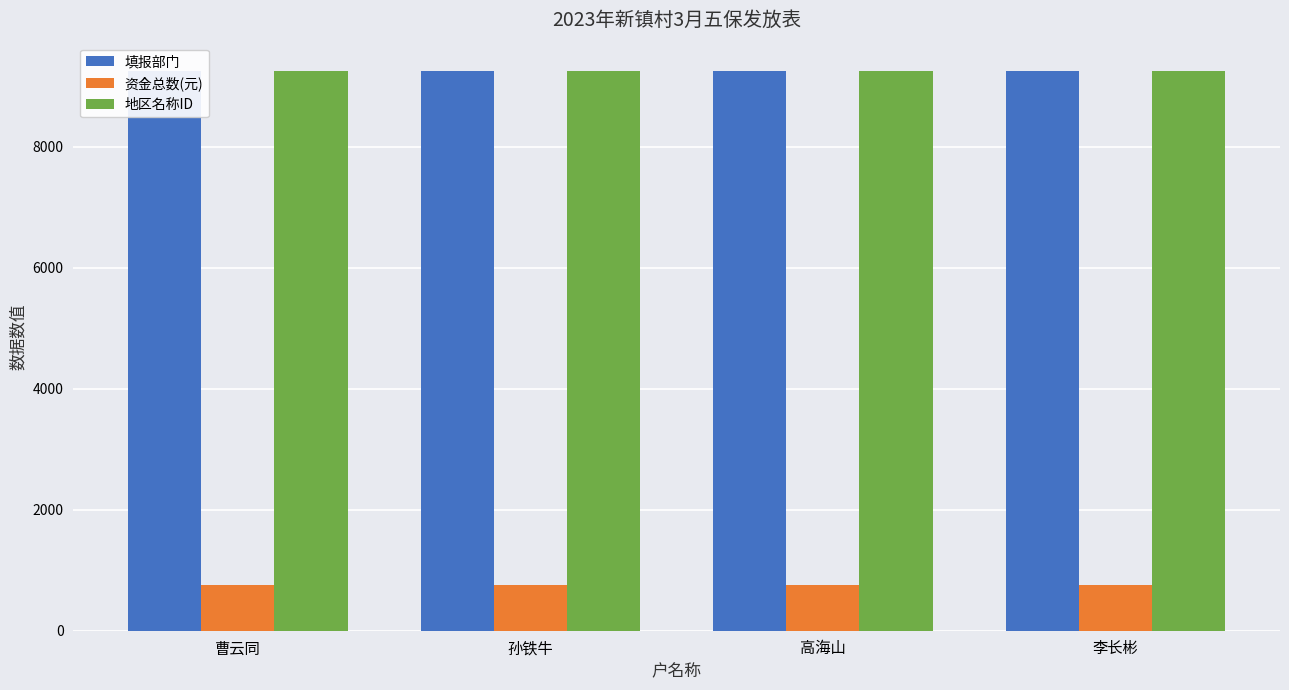

What is the sum of the 资金总数(元) values at 李长彬 and 高海山?

1500